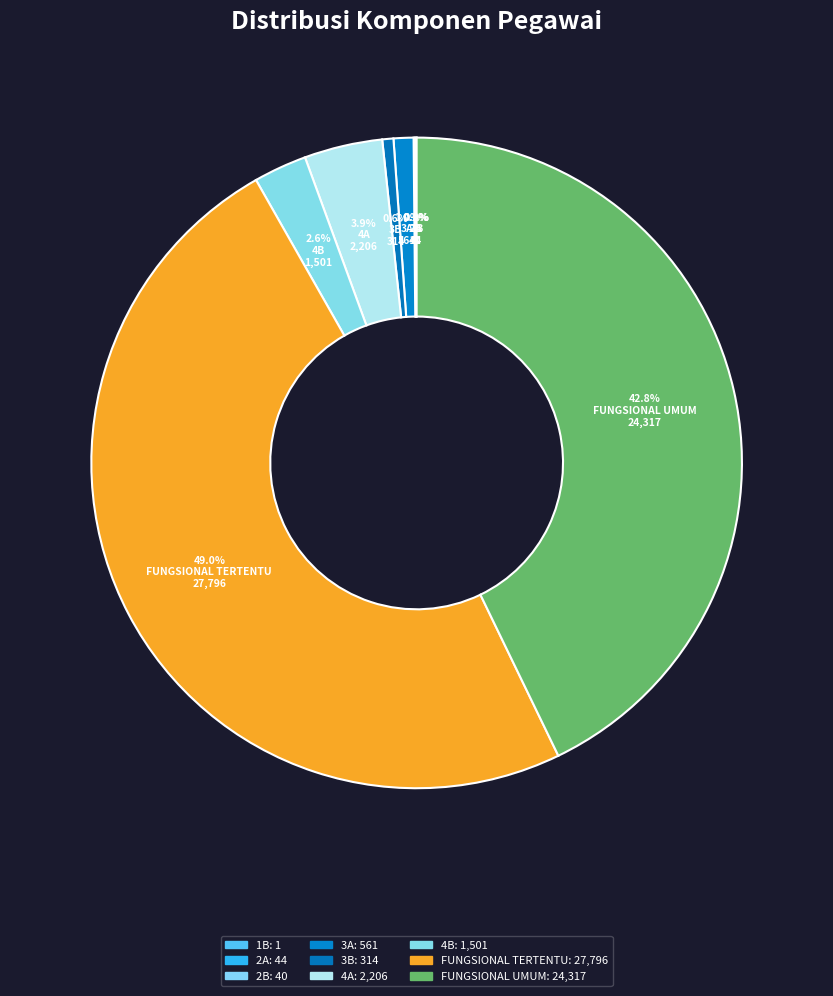

To the nearest percent, what is the combined percentage of 2B and FUNGSIONAL TERTENTU?

49%